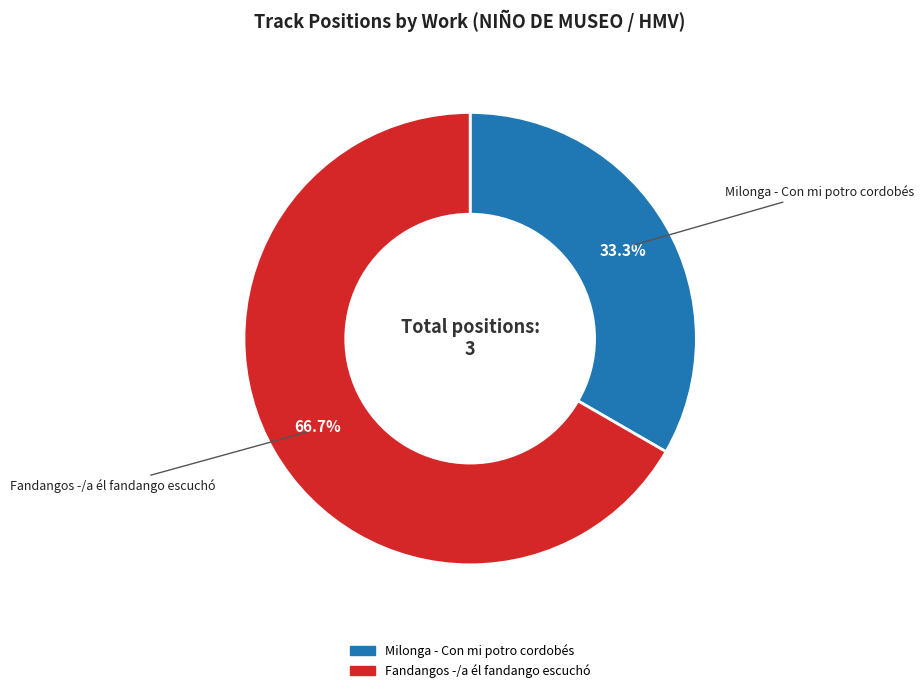

Which slice is the smallest?

Milonga - Con mi potro cordobés